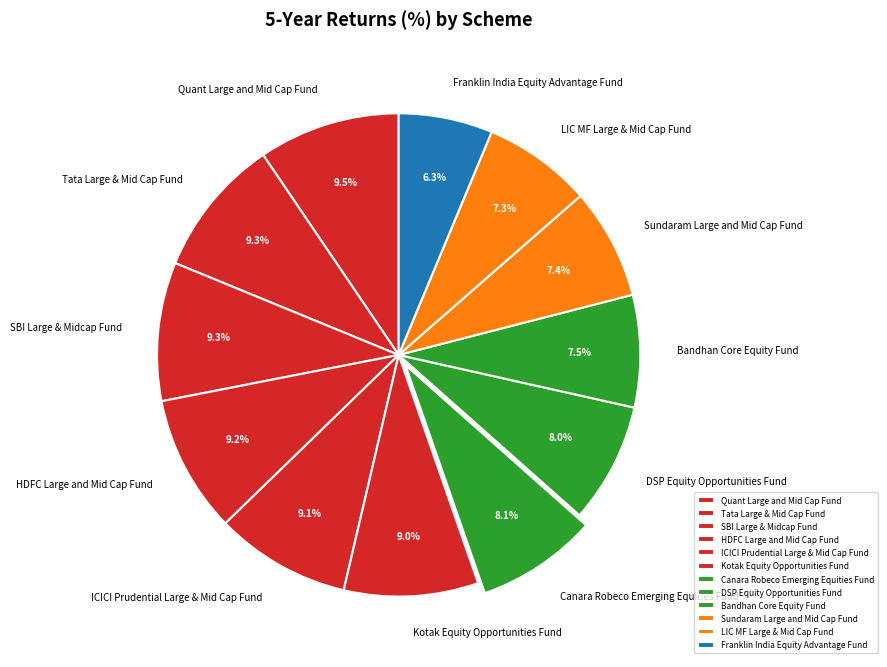

To the nearest percent, what is the combined percentage of LIC MF Large & Mid Cap Fund and Kotak Equity Opportunities Fund?

16%